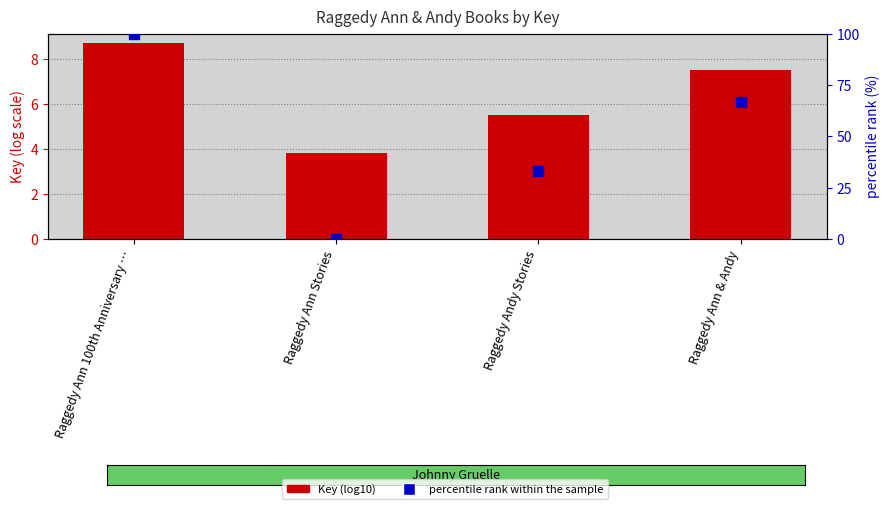

Which series has the largest Y range (max minus min)?

percentile rank within the sample